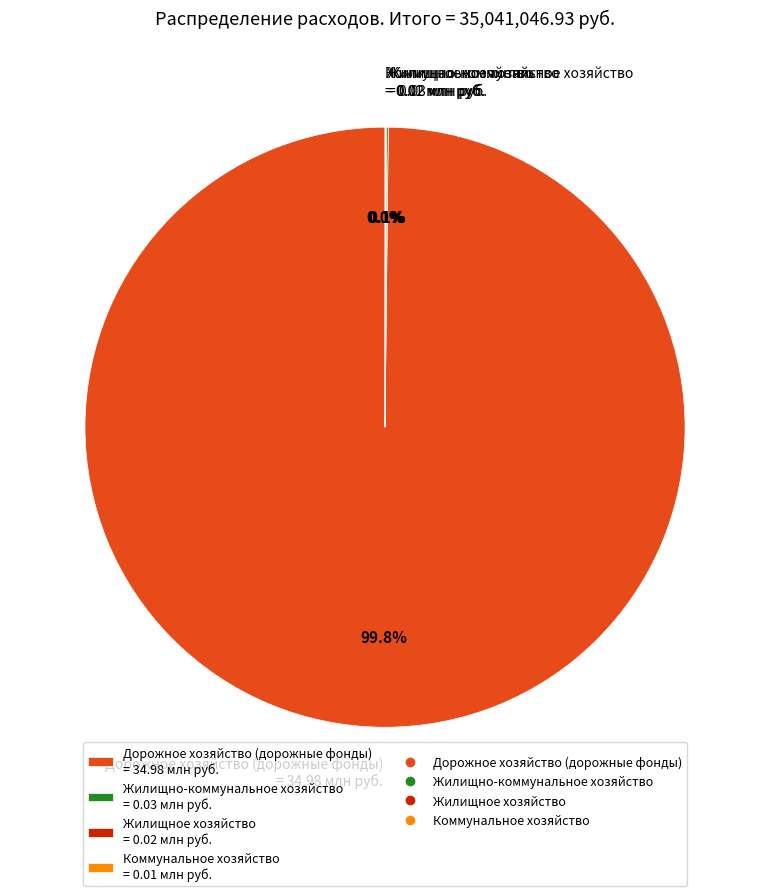

To the nearest percent, what is the difference between the largest and smallest slice percentages?

100%